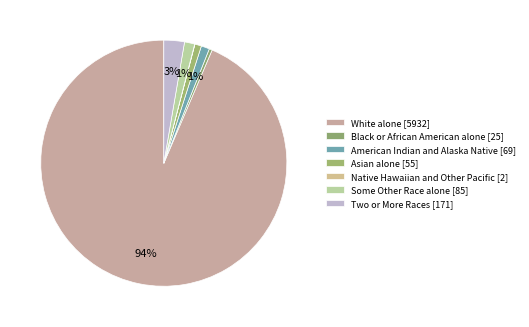

To the nearest percent, what is the difference between the Black or African American alone [25] and Some Other Race alone [85] slice percentages?

1%